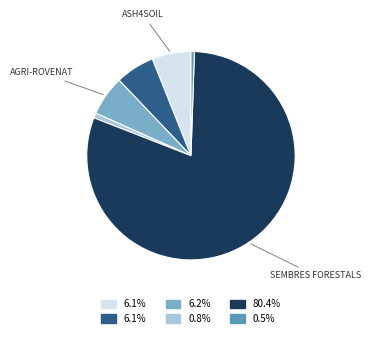

Does any single category account for the majority?

Yes